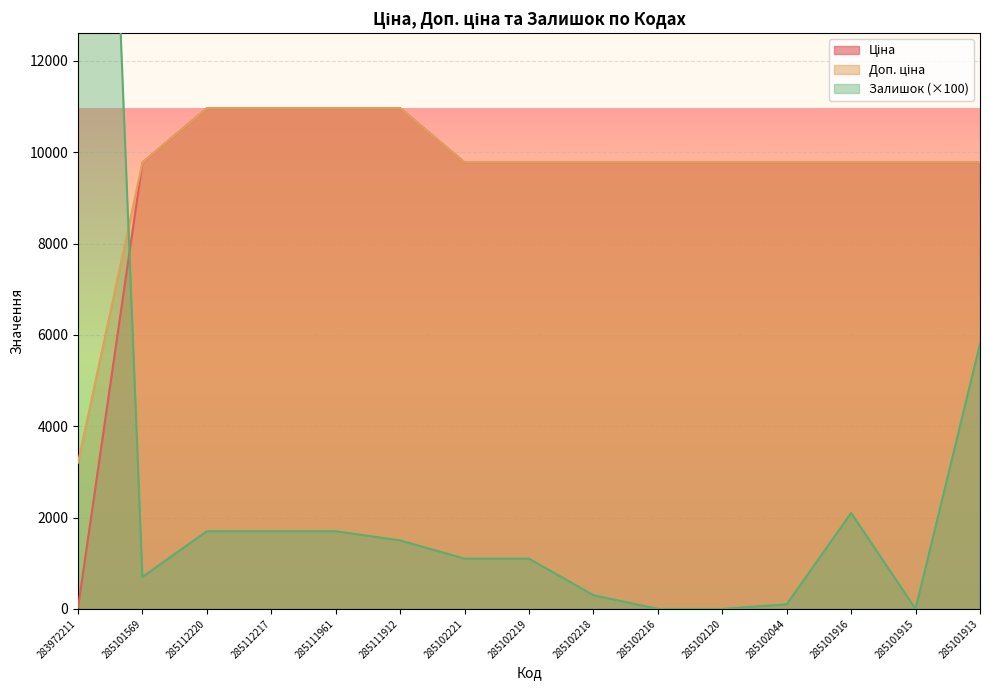

At which category is the sum across all series the highest?

283972211